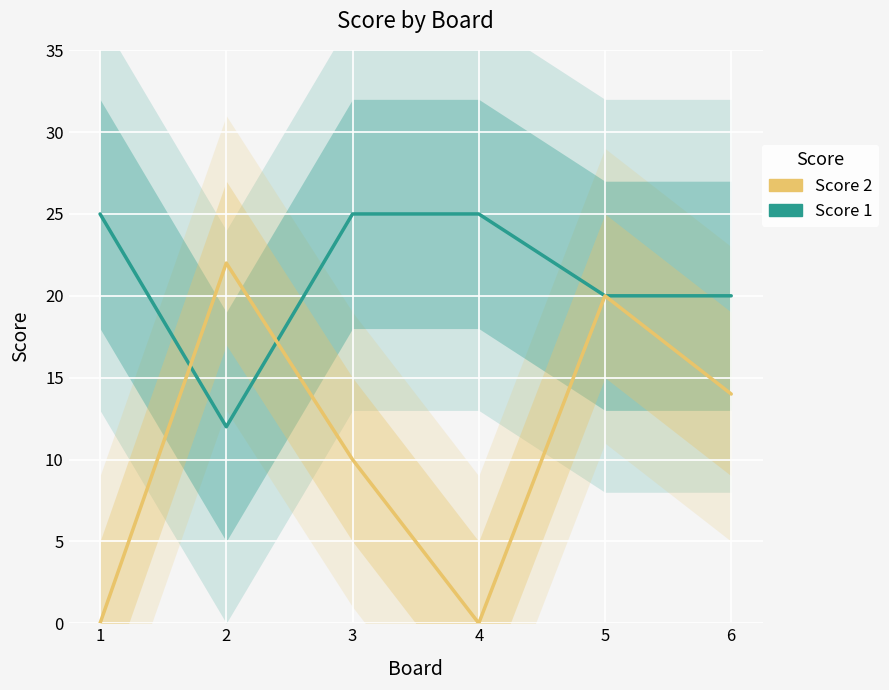

True or false: Score 2 and Score 1 cross at least once.

True